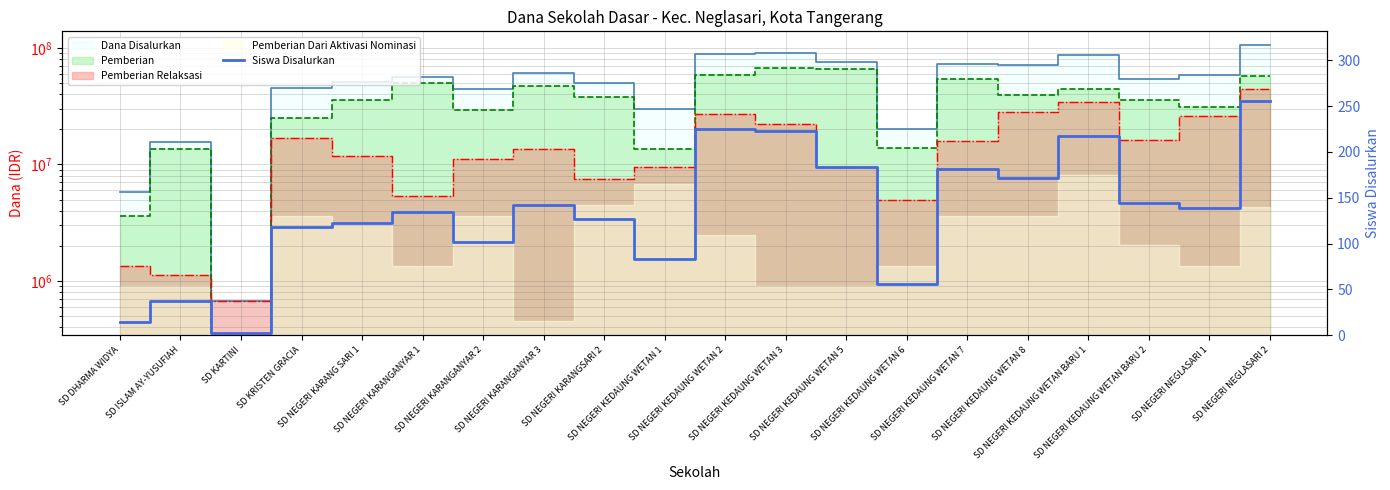

How many values exceed 139?

9